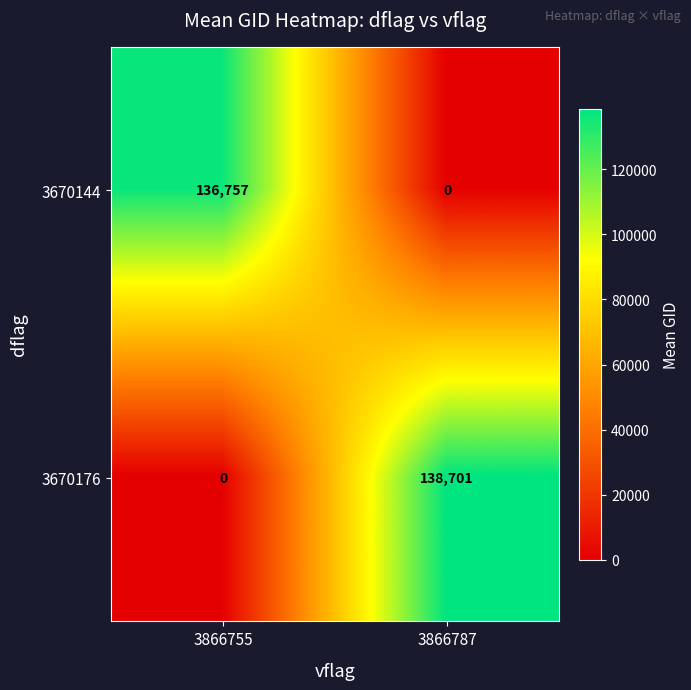

The value of 3670144 at 3866787 is 0. True or false?

True